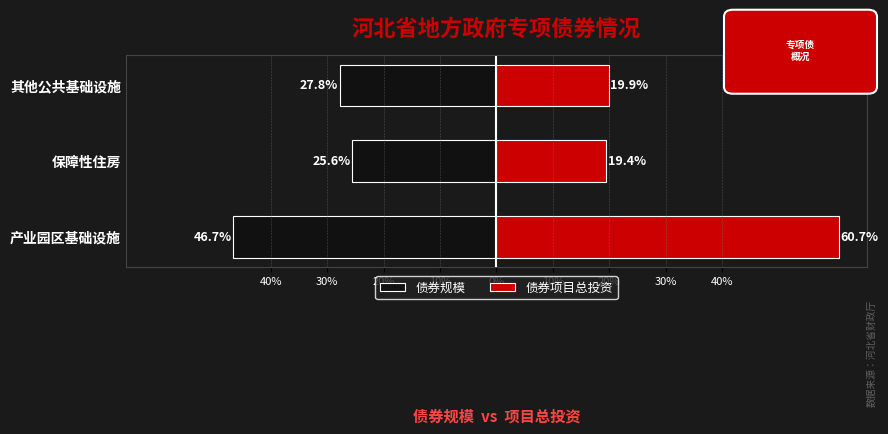

Rank the series by their maximum value, from lowest to highest.

债券规模, 债券项目总投资